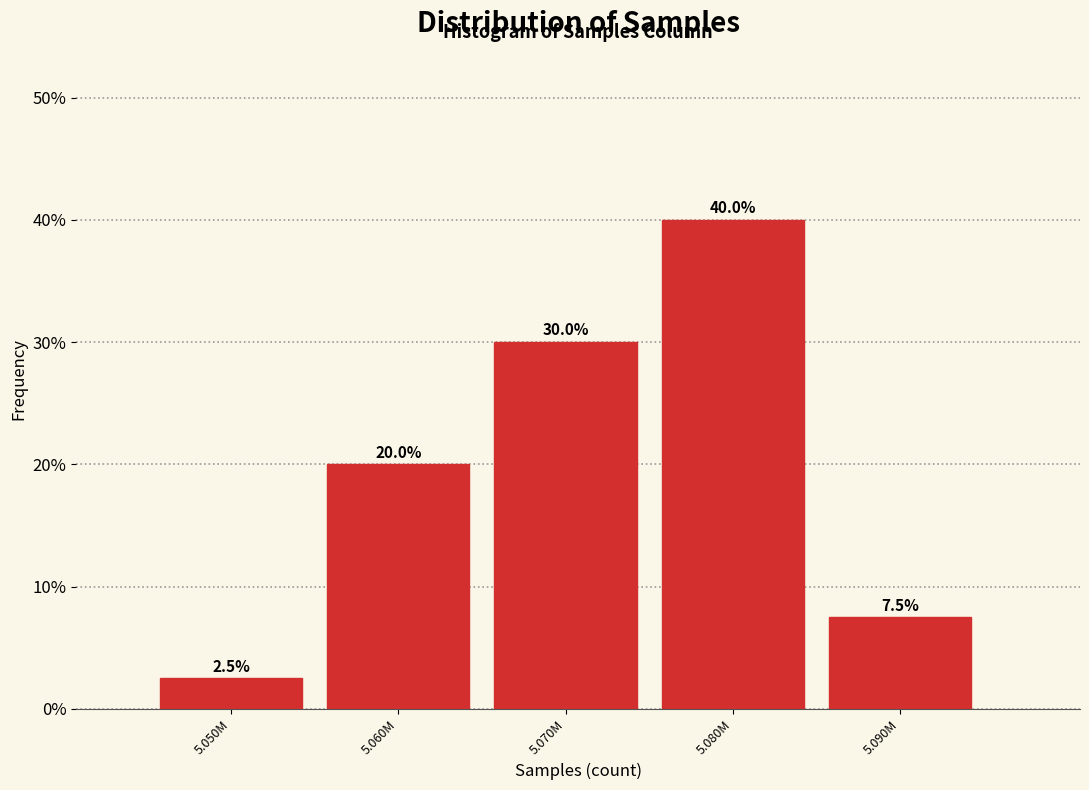

Reading left to right, transcribe all the data shown in this chart.

2.5	20.0	30.0	40.0	7.5